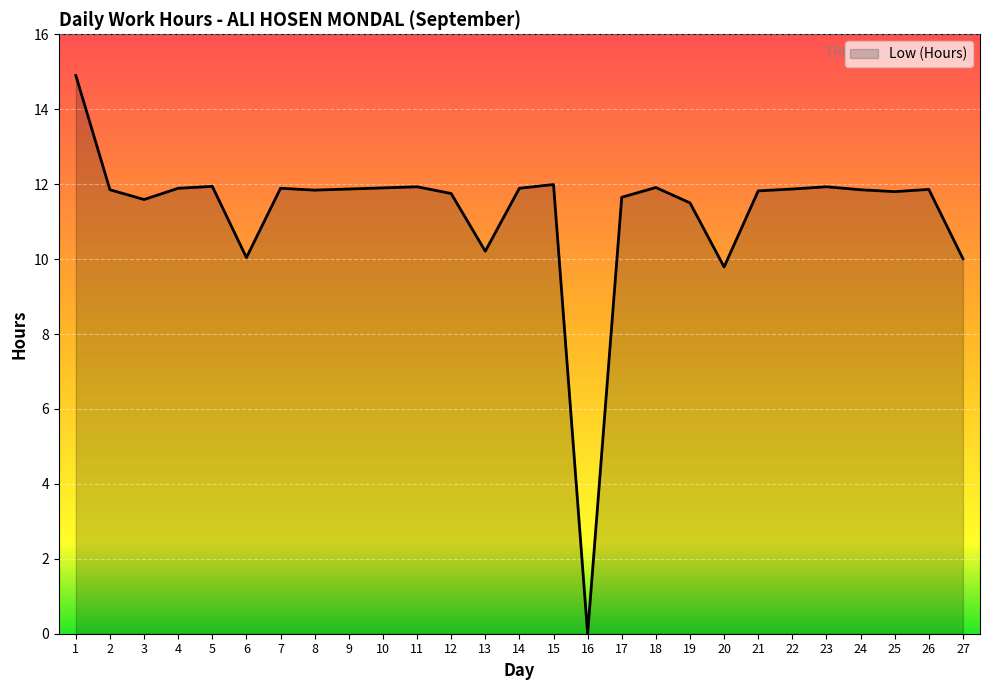

Approximately how many times larger is the value at 17 compared to 8?

1.0